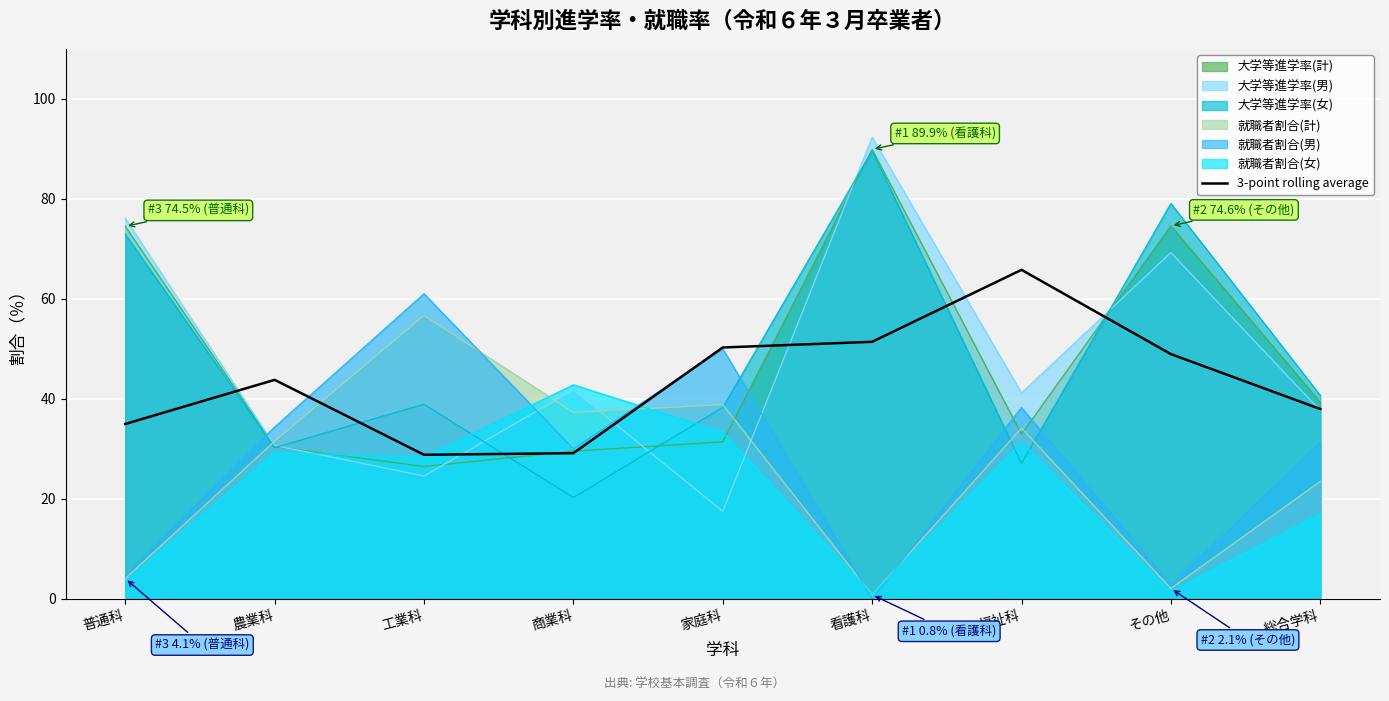

List the labels in order of value, largest first.

福祉科, 看護科, 家庭科, その他, 農業科, 総合学科, 普通科, 商業科, 工業科